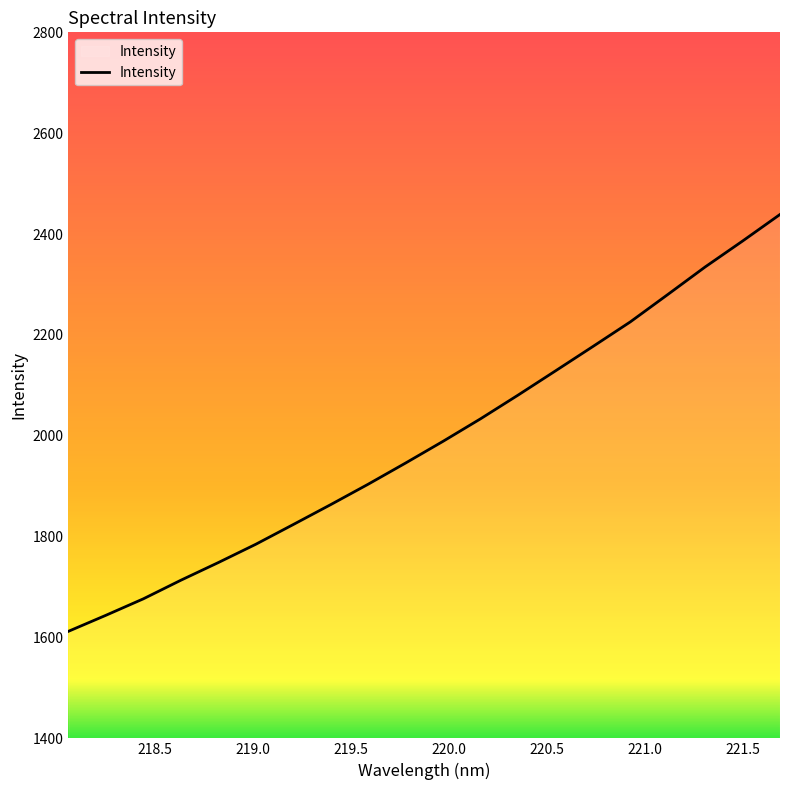

What is the difference between the maximum and minimum values?

826.6